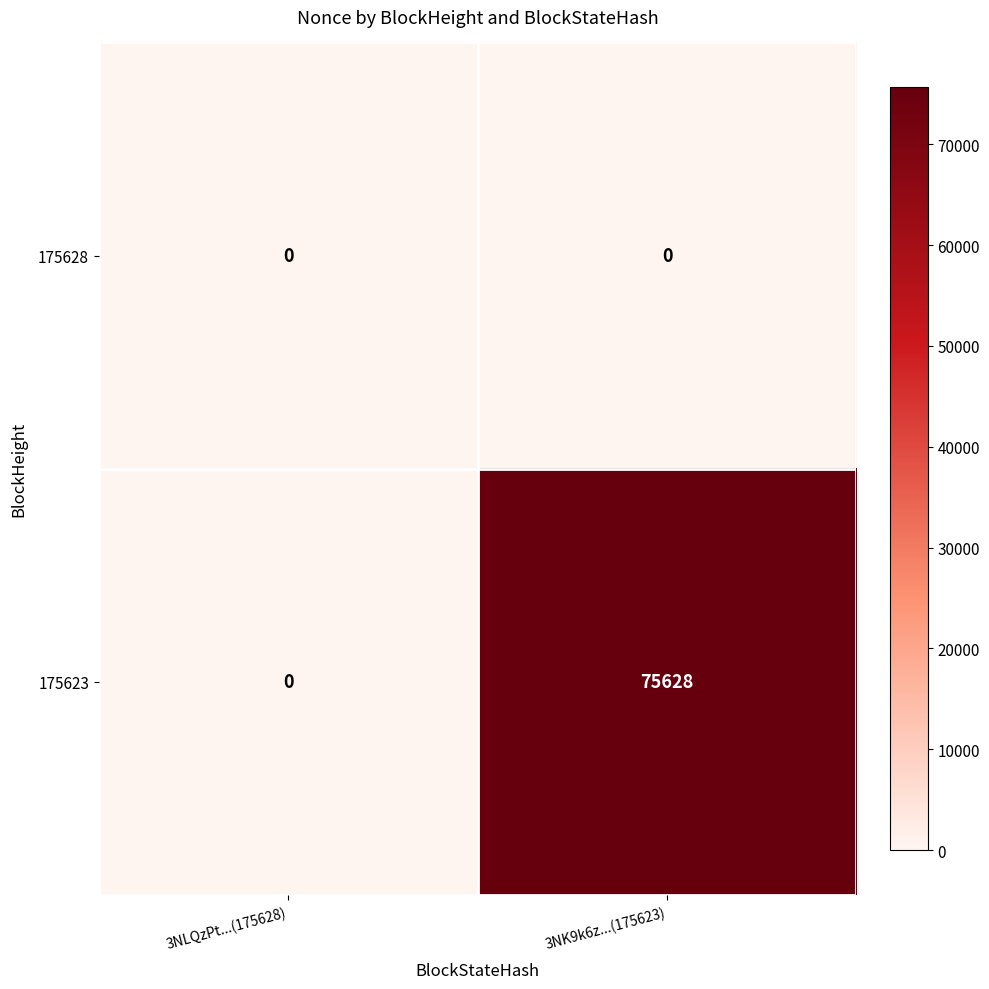

Which series has the largest range (max minus min)?

175623